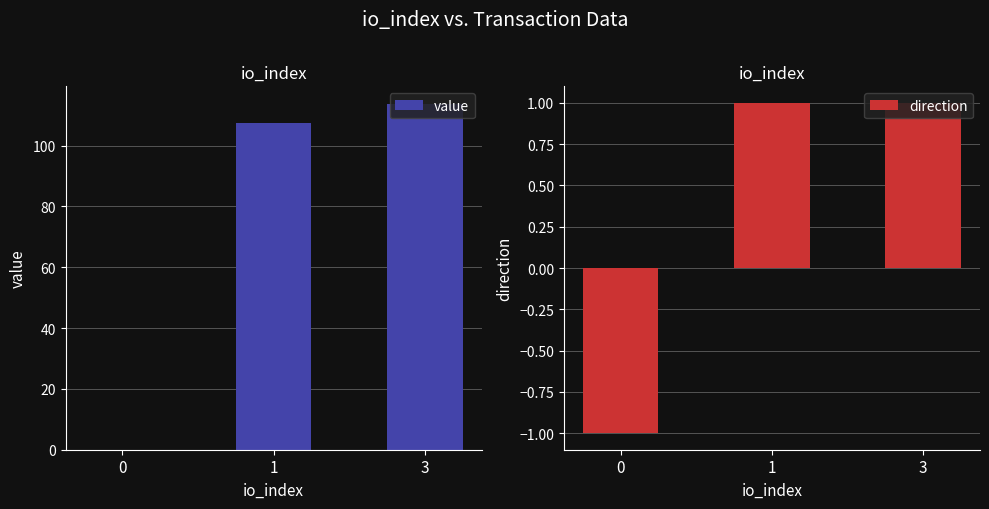

List the series in order of their overall mean, lowest first.

direction, value